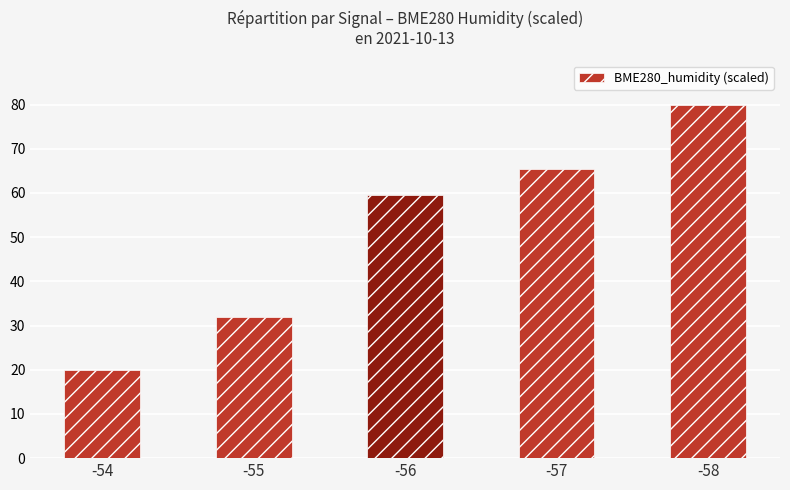

The value at -55 is 22.4. True or false?

False